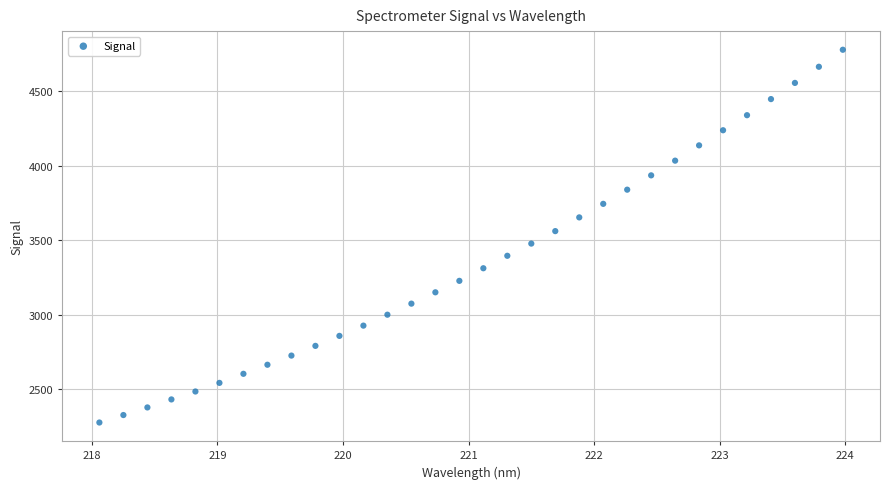

What is the range of Y values (max minus min)?

2503.4